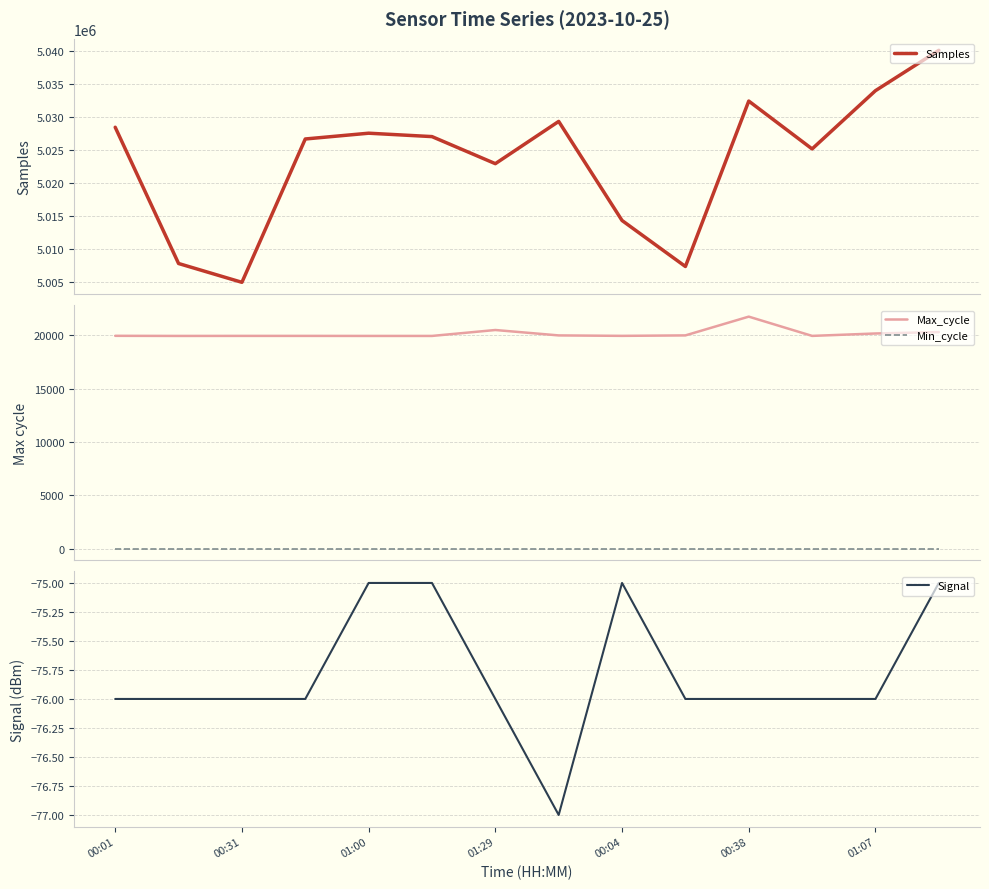

At which category is the sum across all series the highest?

13